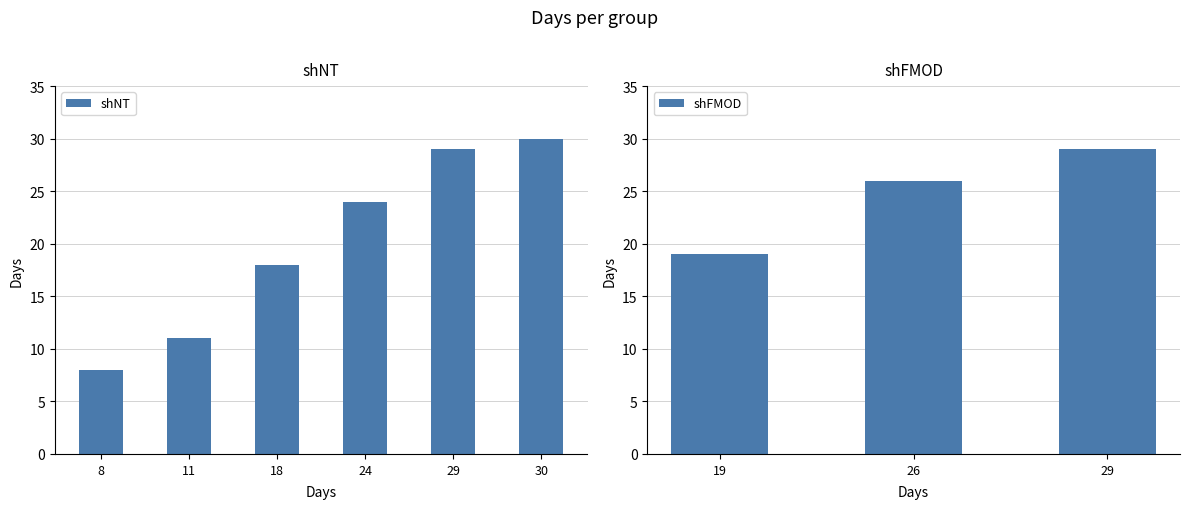

What is the sum of all values?

194